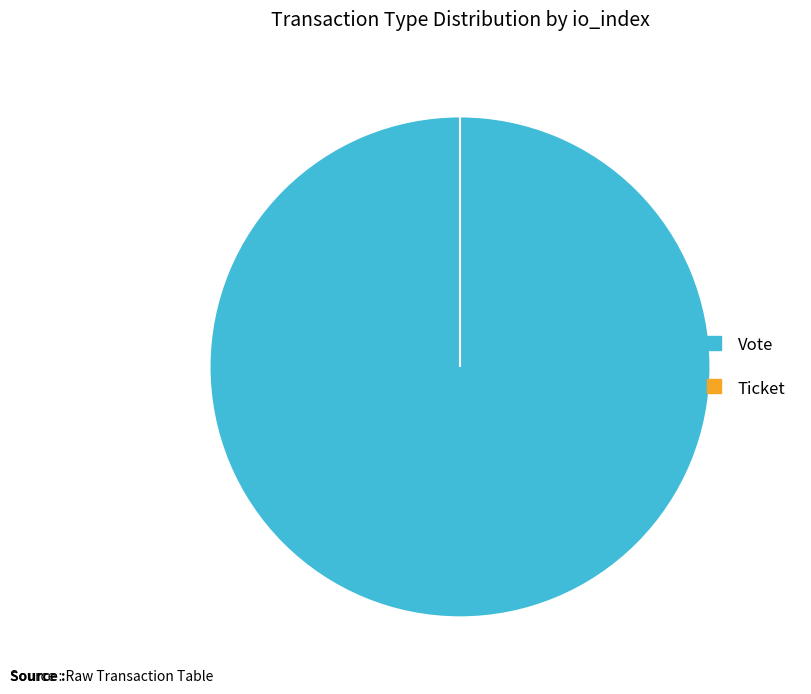

True or false: Vote accounts for 99% of the total.

False